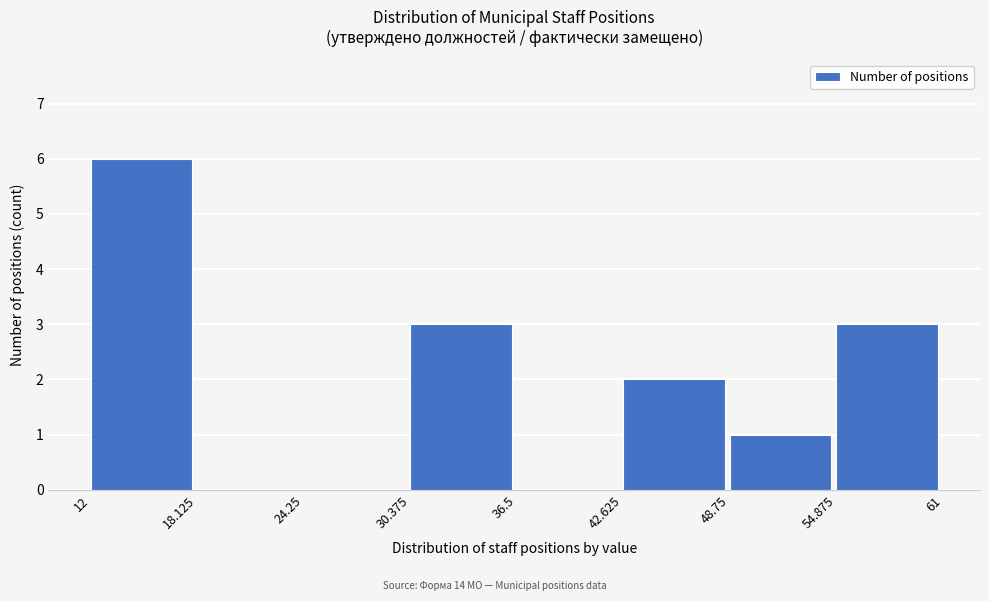

Reading left to right, list every bar in this chart as the range it spans on the x-axis followed by its height. The values are not printed on the chart, so give them approximately, as read against the axis.

12 to 18.125: 6
18.125 to 24.25: 0
24.25 to 30.375: 0
30.375 to 36.5: 3
36.5 to 42.625: 0
42.625 to 48.75: 2
48.75 to 54.875: 1
54.875 to 61: 3